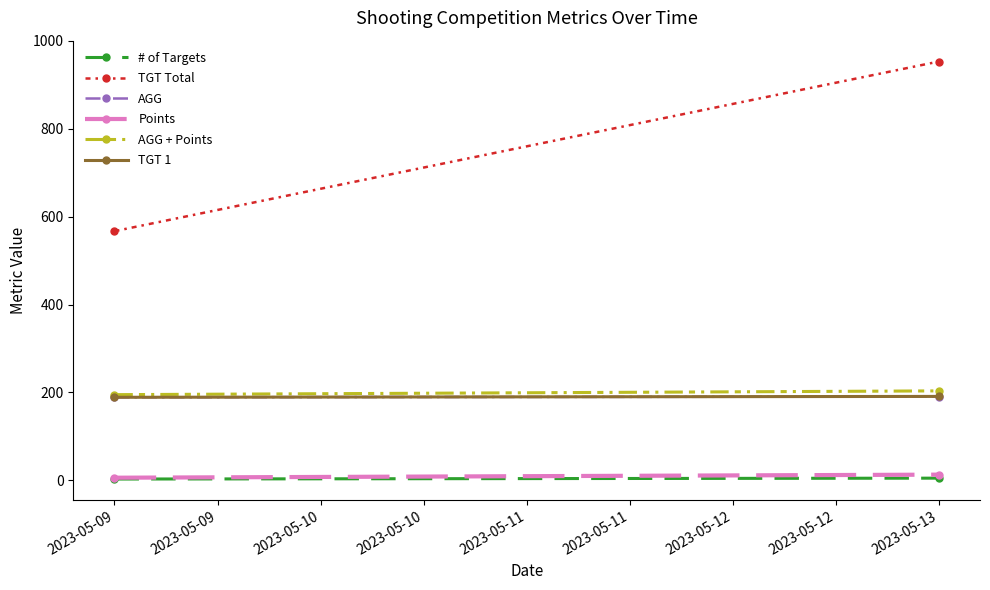

Which series has the widest spread of values?

TGT Total